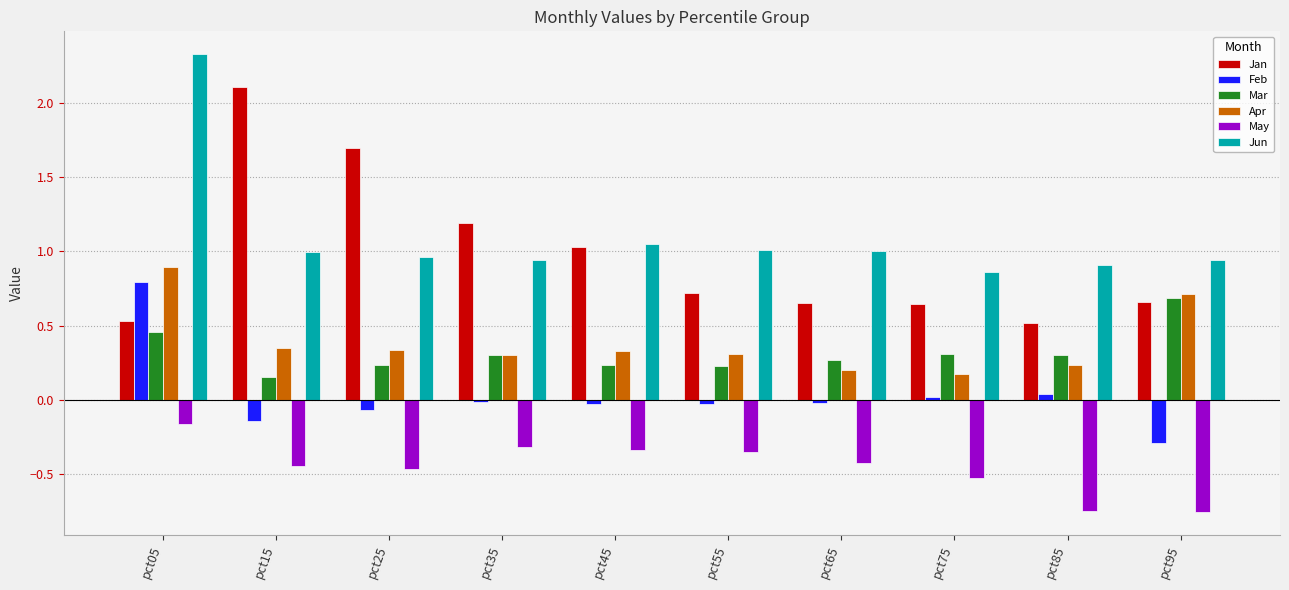

Which series changed the most between pct05 and pct95?

Jun